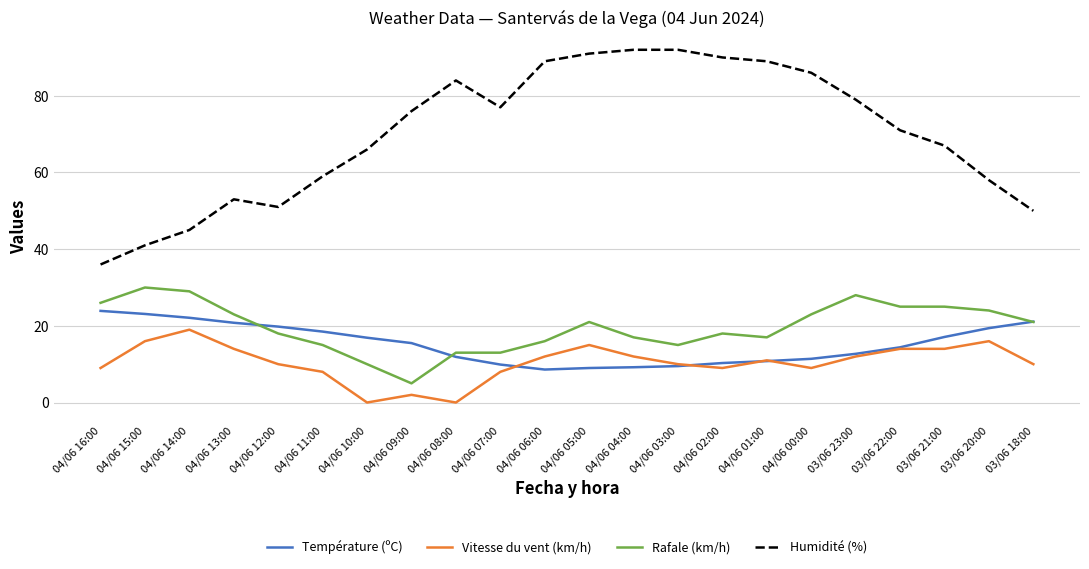

True or false: Rafale (km/h) and Humidité (%) cross at least once.

False